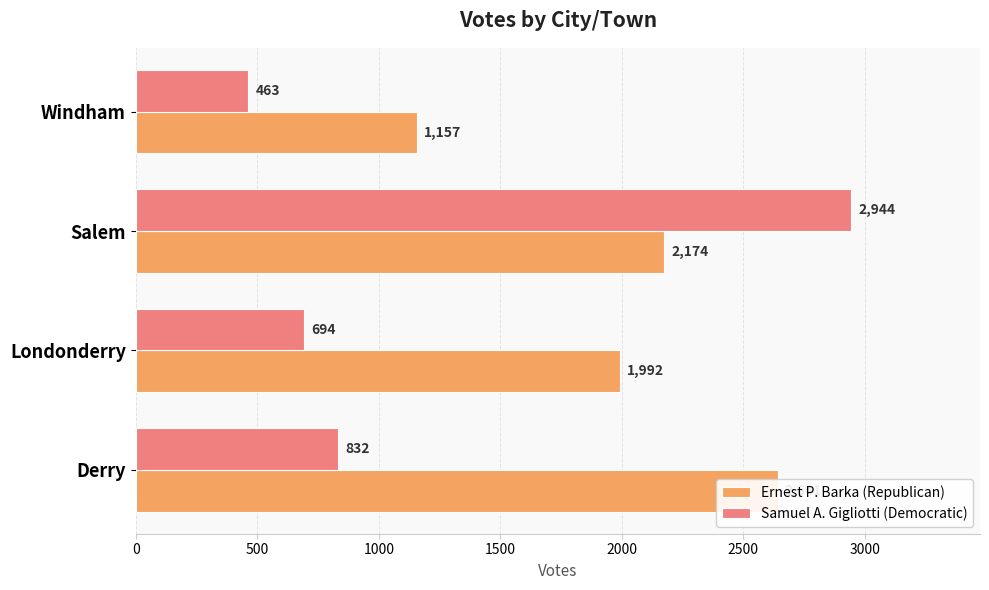

The Samuel A. Gigliotti (Democratic) series shows 757 at Windham. True or false?

False